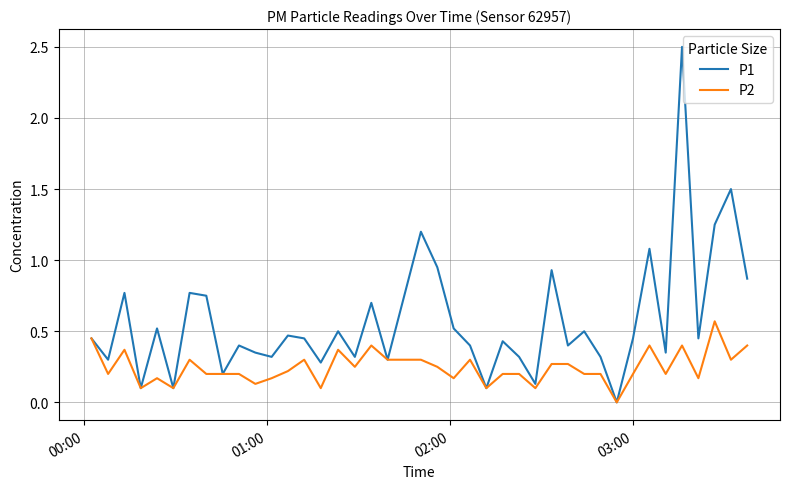

Which series has the largest range (max minus min)?

P1